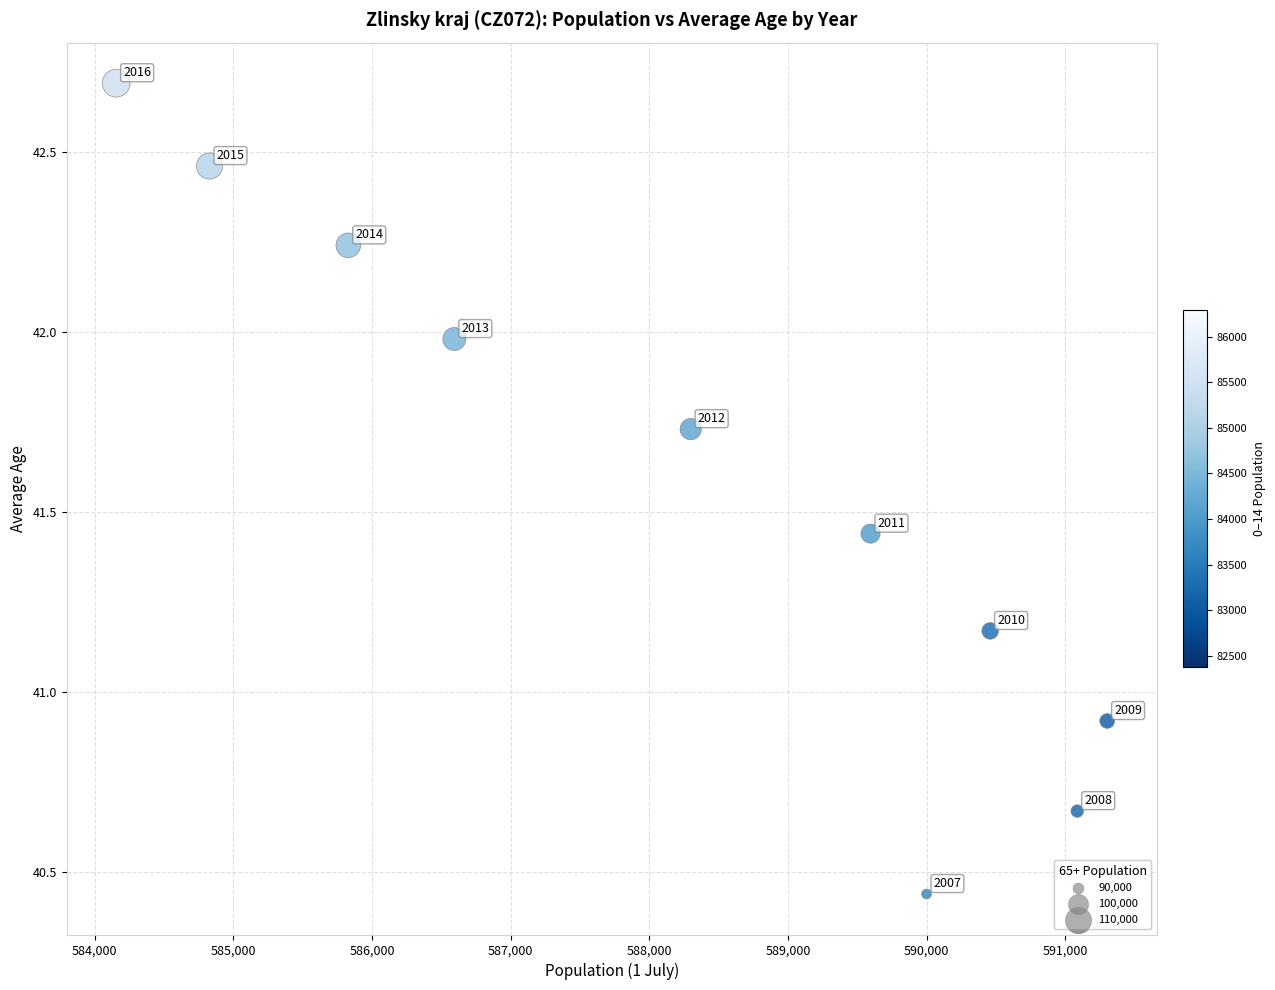

What is the average X value?

588215.0